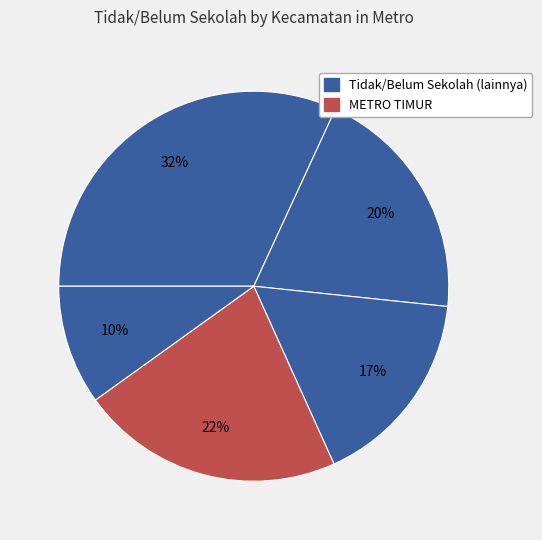

How many segments does this pie chart have?

5